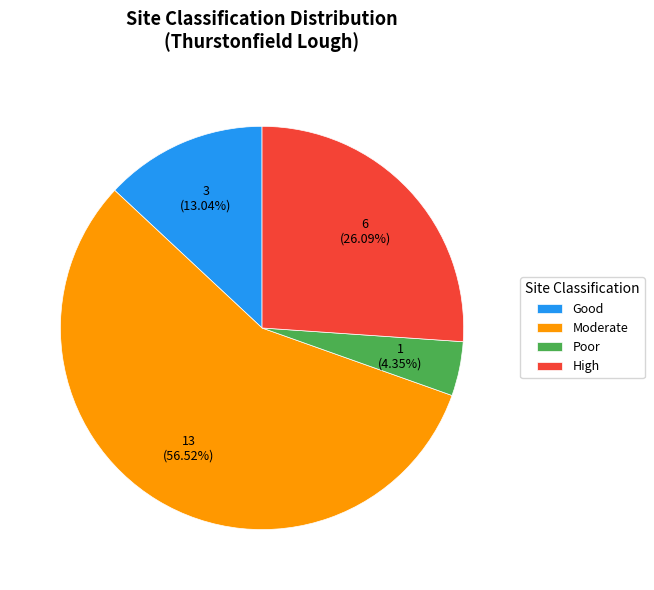

Count the number of slices in the pie.

4